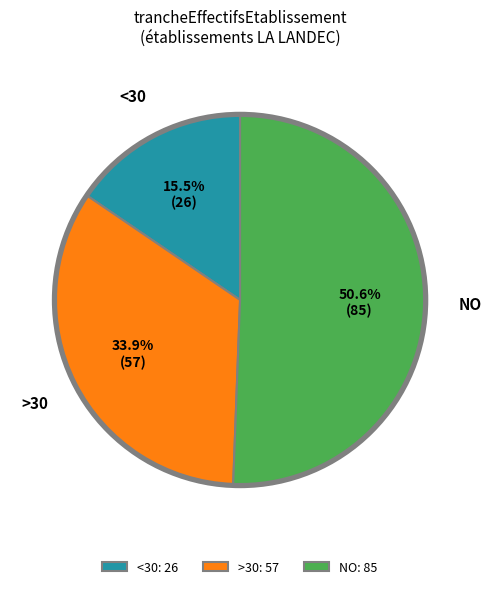

Count the number of slices in the pie.

3